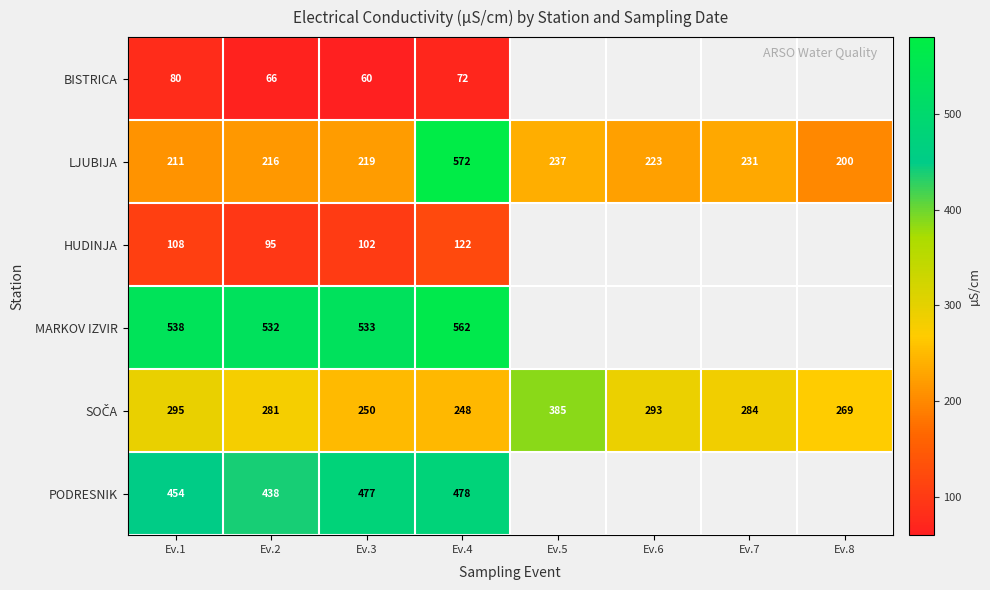

What is the lowest value of the LJUBIJA series?

200